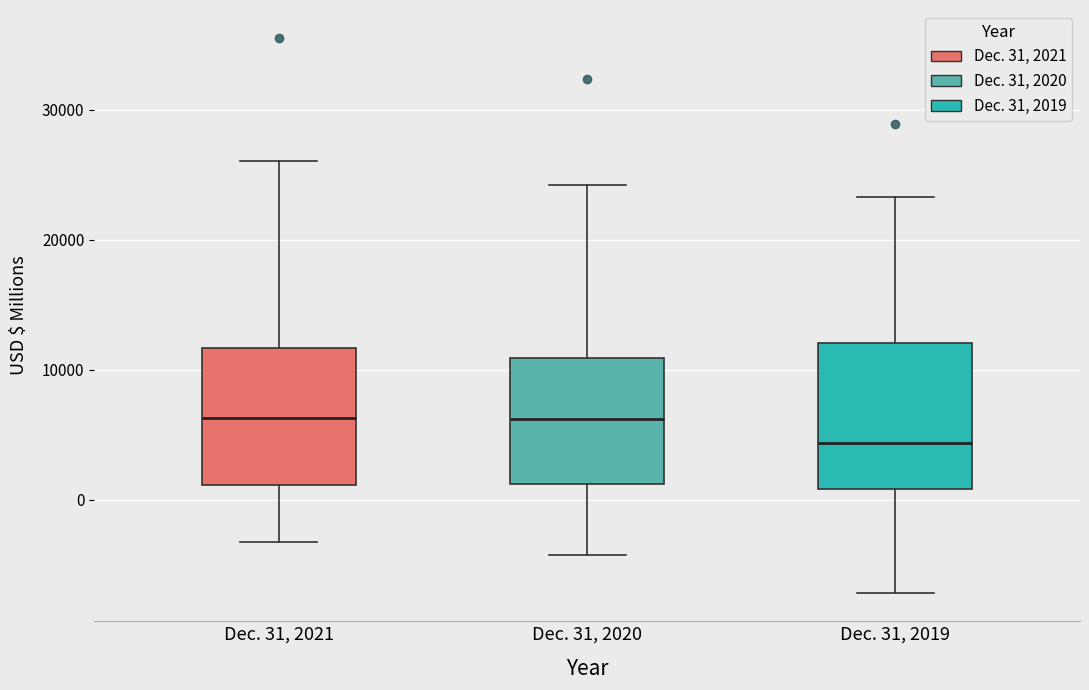

Where does the median line of the box for Dec. 31, 2019 sit on the y-axis? The values are not printed on the chart, so give them approximately, as read against the axis.

4000